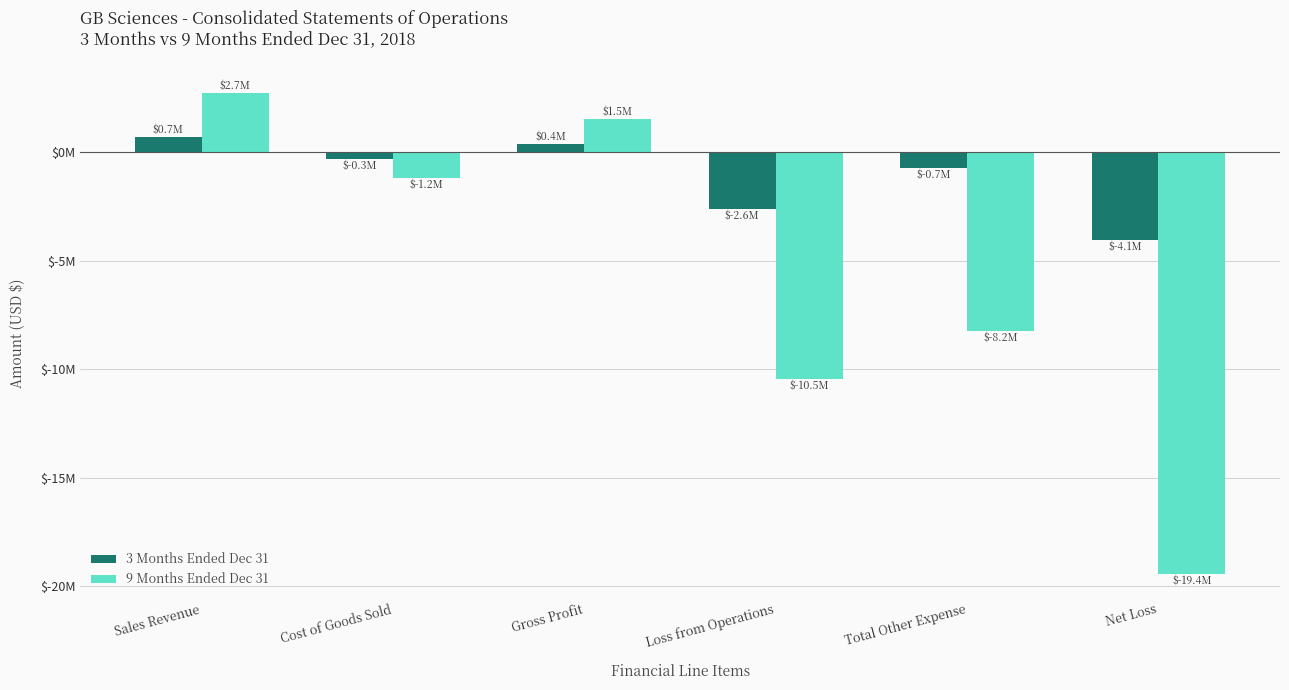

What are all the series names shown in the legend?

3 Months Ended Dec 31, 9 Months Ended Dec 31